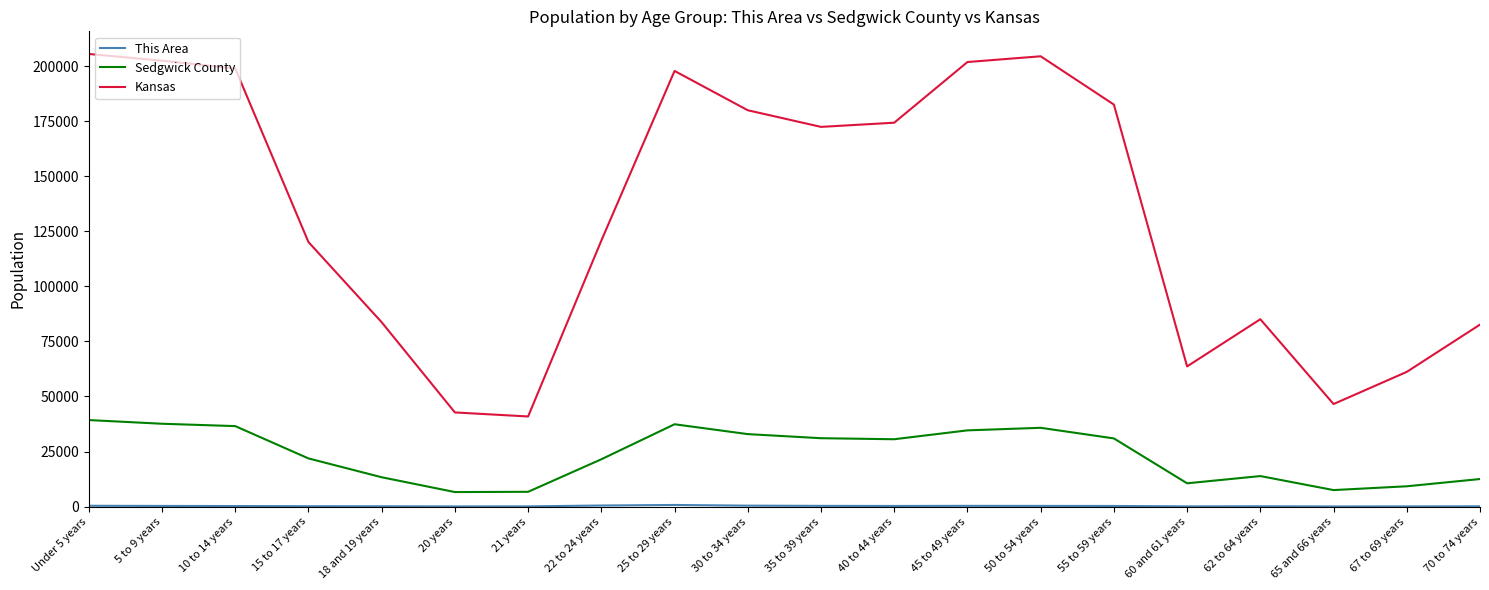

True or false: Kansas and Sedgwick County cross at least once.

False